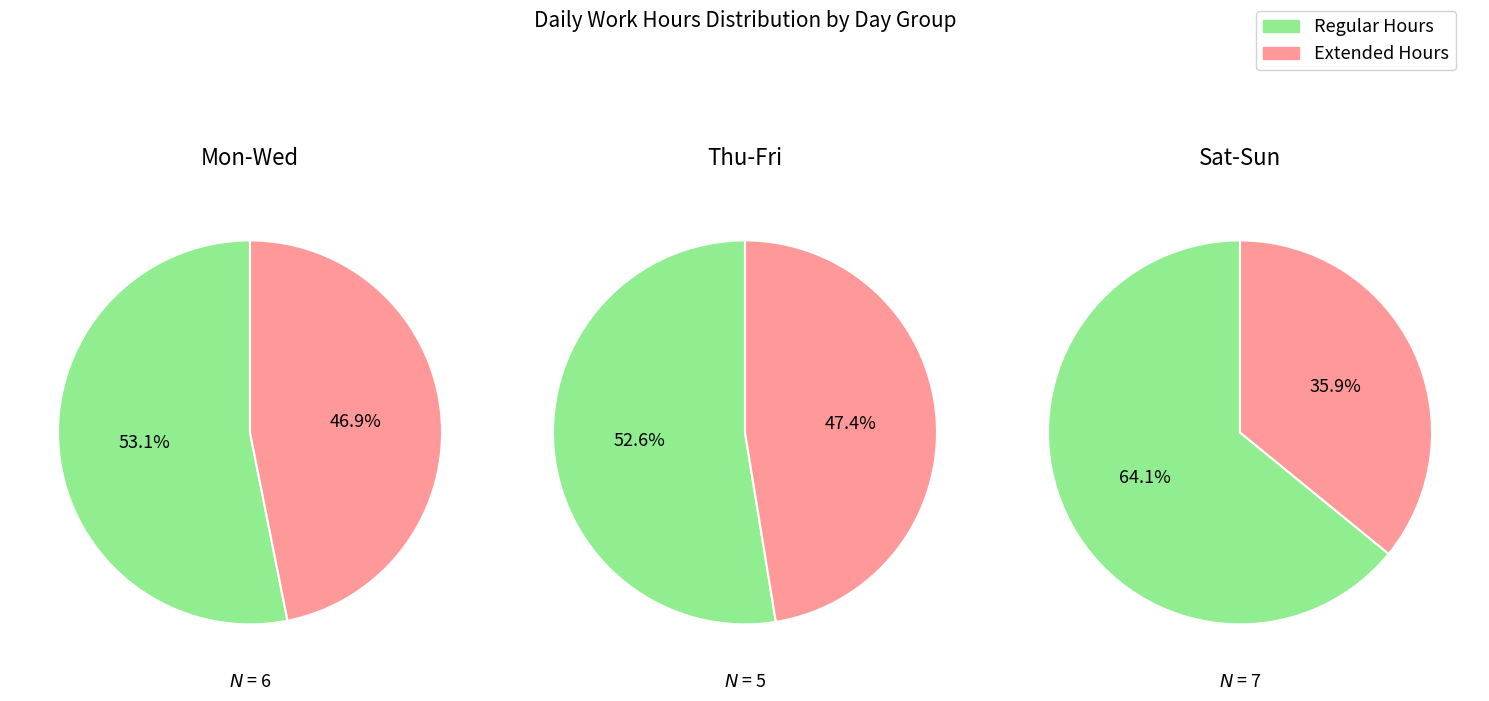

True or false: 2 accounts for 5% of the total.

False